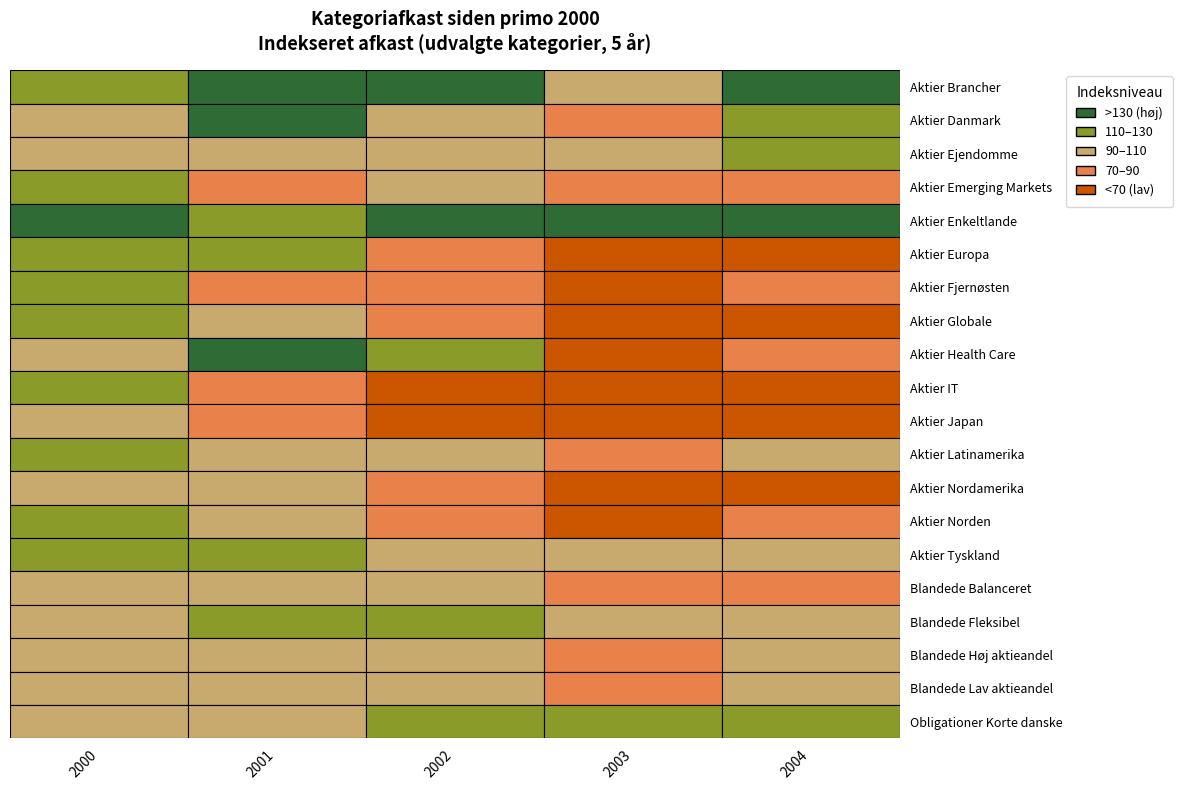

What is the sum of all Aktier Emerging Markets values?

453.2